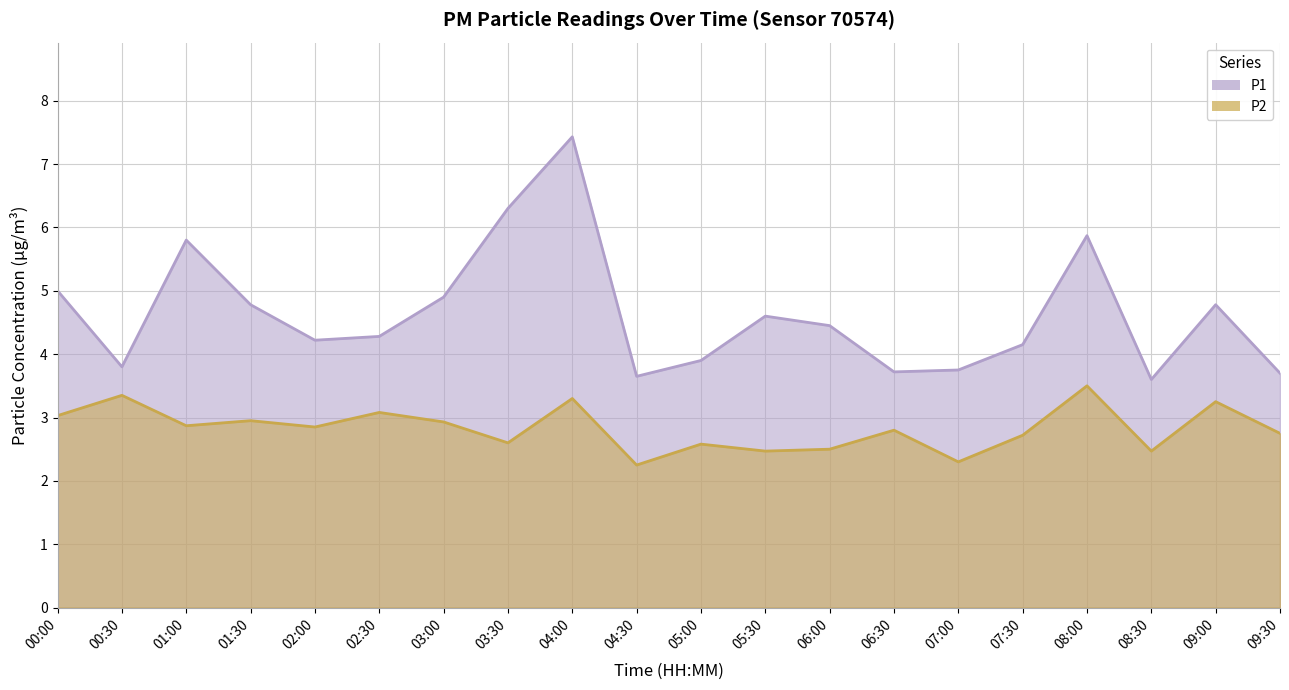

What is the total value across all series at 03:00?

7.8